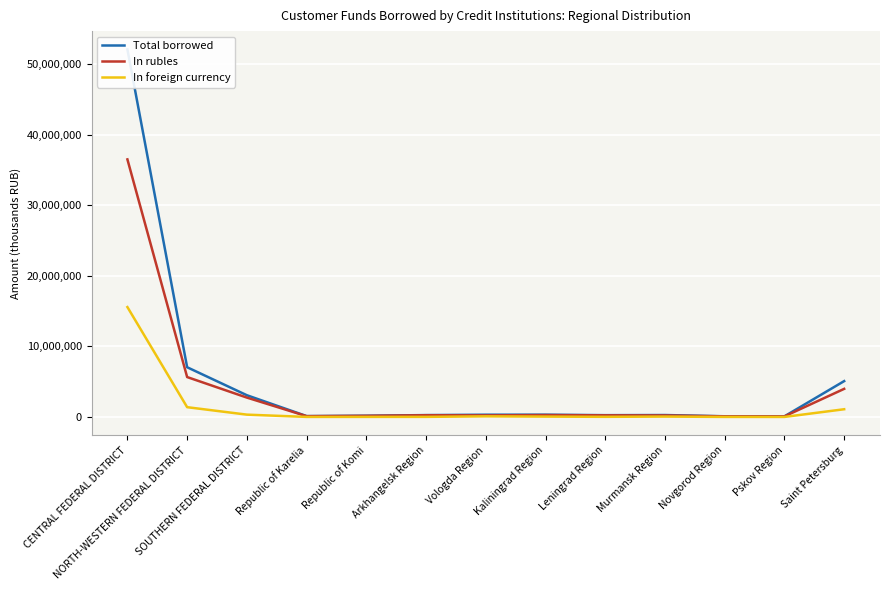

True or false: Total borrowed and In rubles cross at least once.

False